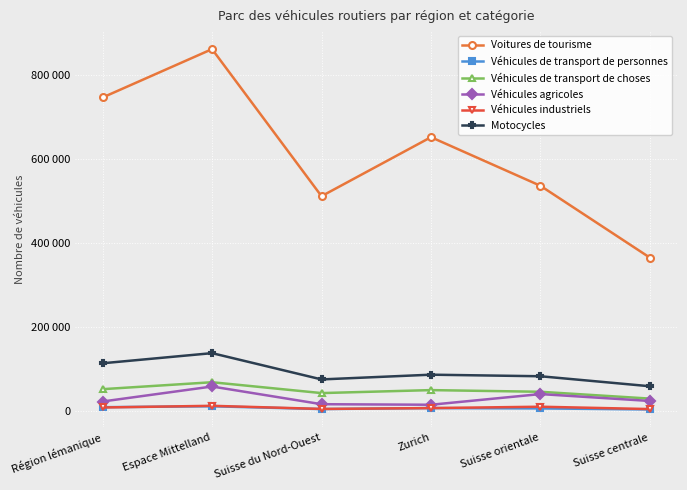

True or false: Voitures de tourisme has more than 0 points higher than both neighbors.

True